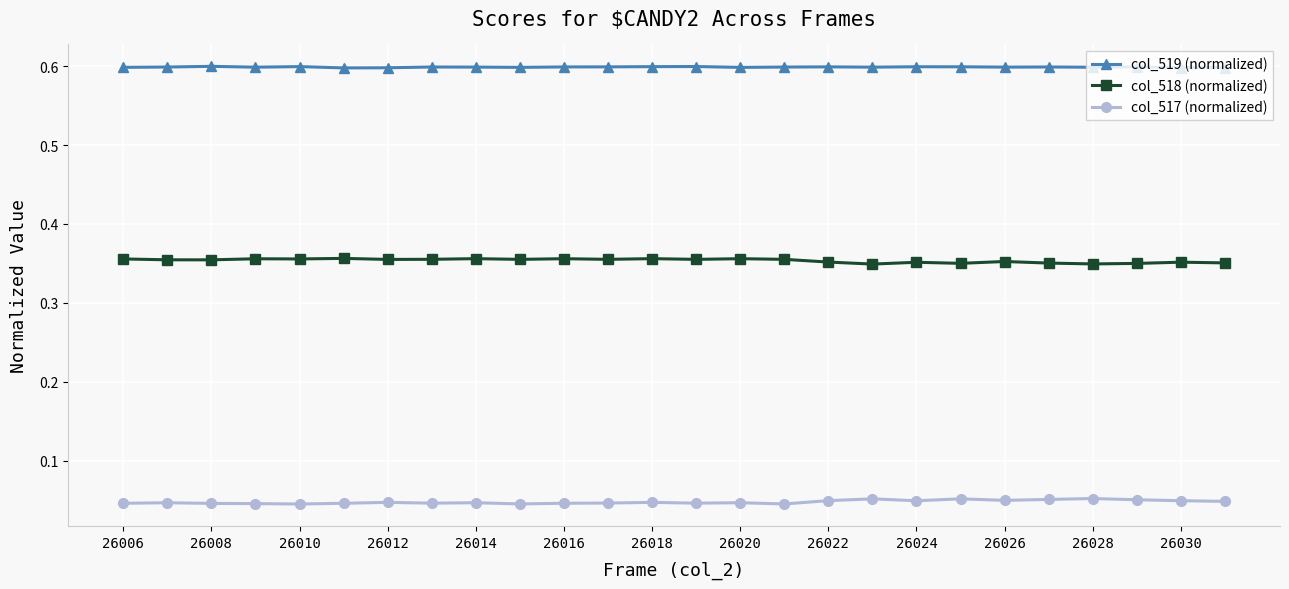

True or false: col_519 (normalized) and col_517 (normalized) intersect in this chart.

False